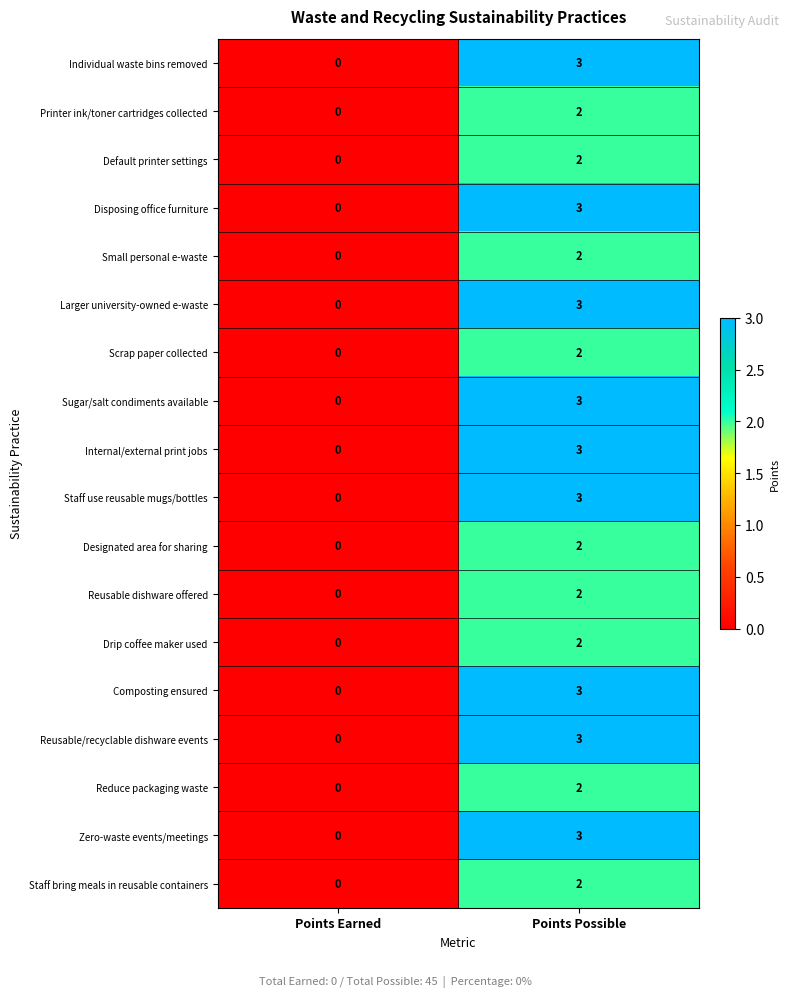

The value of Printer ink/toner cartridges collected at Points Earned is 1. True or false?

False